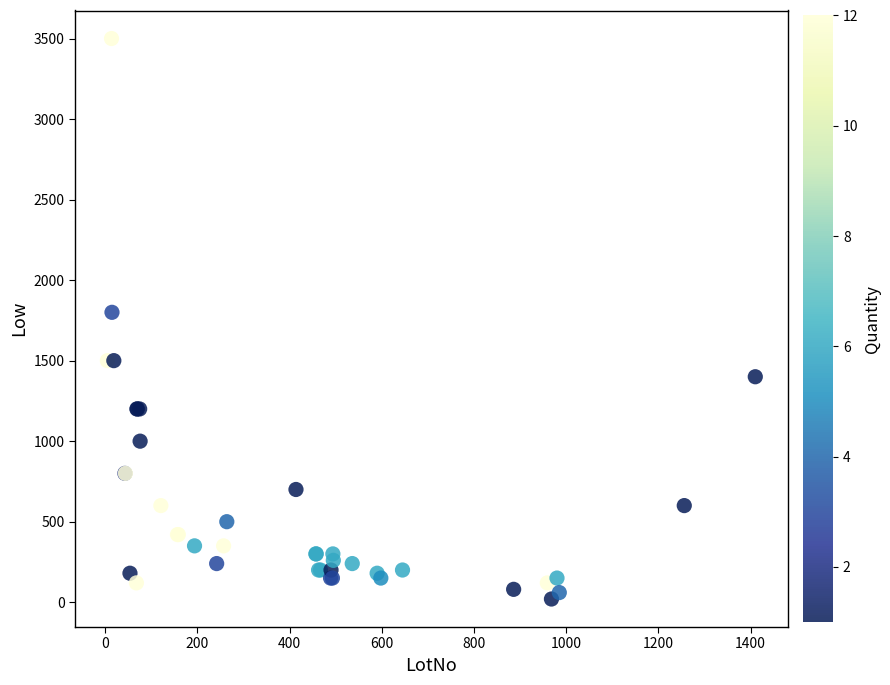

What Y value in the scatter plot is closest to 1760?

1800